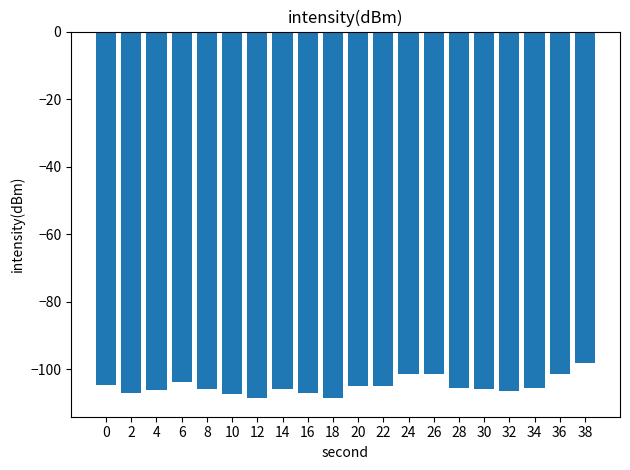

The value at 28 is -24.5. True or false?

False